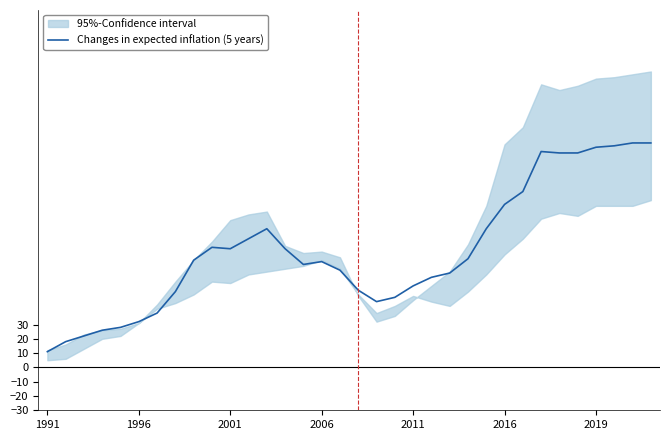

Approximately how many times larger is the value at 26 compared to 32?

0.8